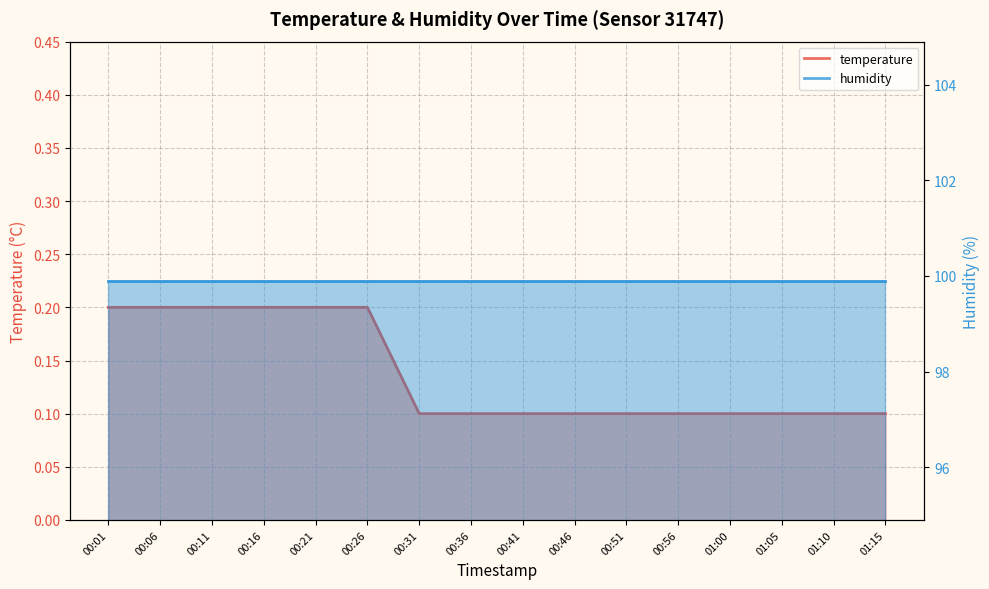

List the labels in order of value, largest first.

00:01, 00:06, 00:11, 00:16, 00:21, 00:26, 00:31, 00:36, 00:41, 00:46, 00:51, 00:56, 01:00, 01:05, 01:10, 01:15